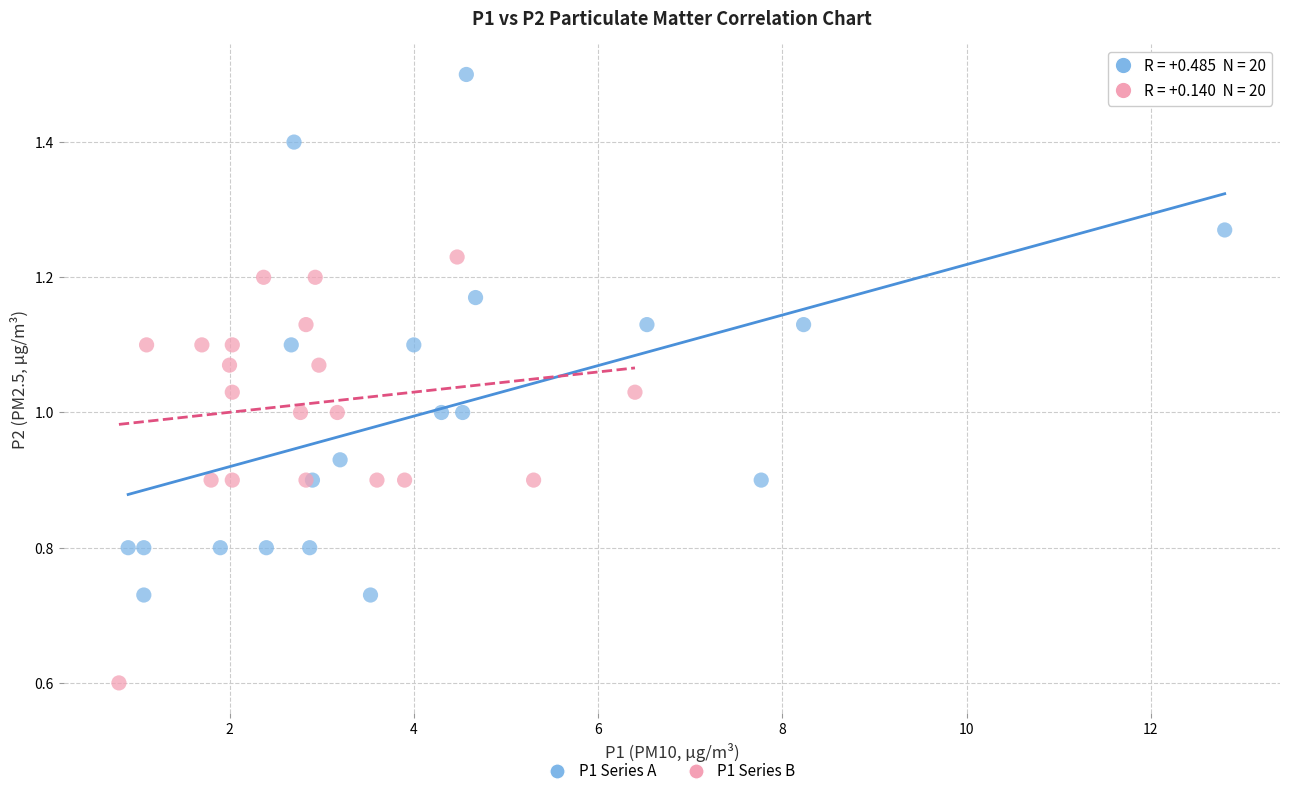

Which series contains the highest Y value?

P1 Series A